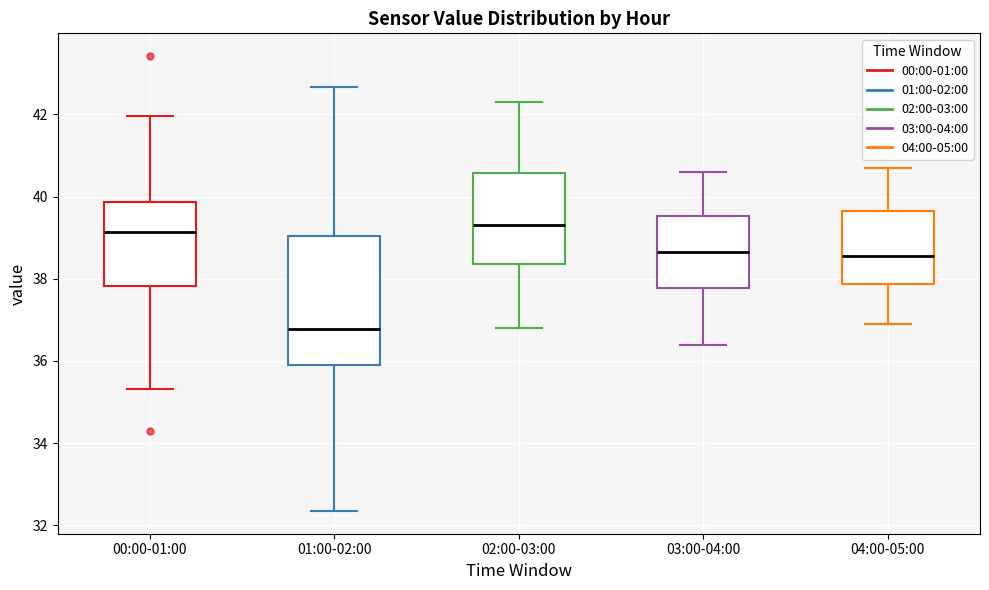

Comparing the boxes themselves (not the whiskers), which one is the tallest?

01:00-02:00